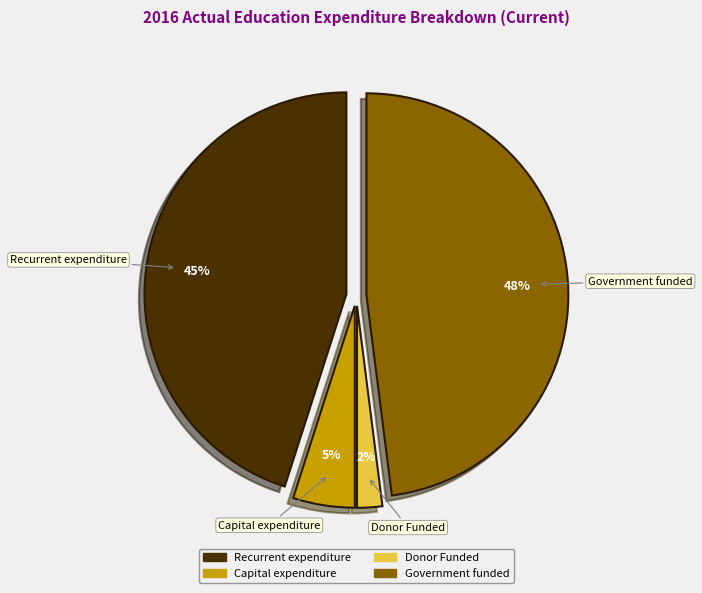

Combined, do Recurrent expenditure and Government funded account for over 50%?

Yes